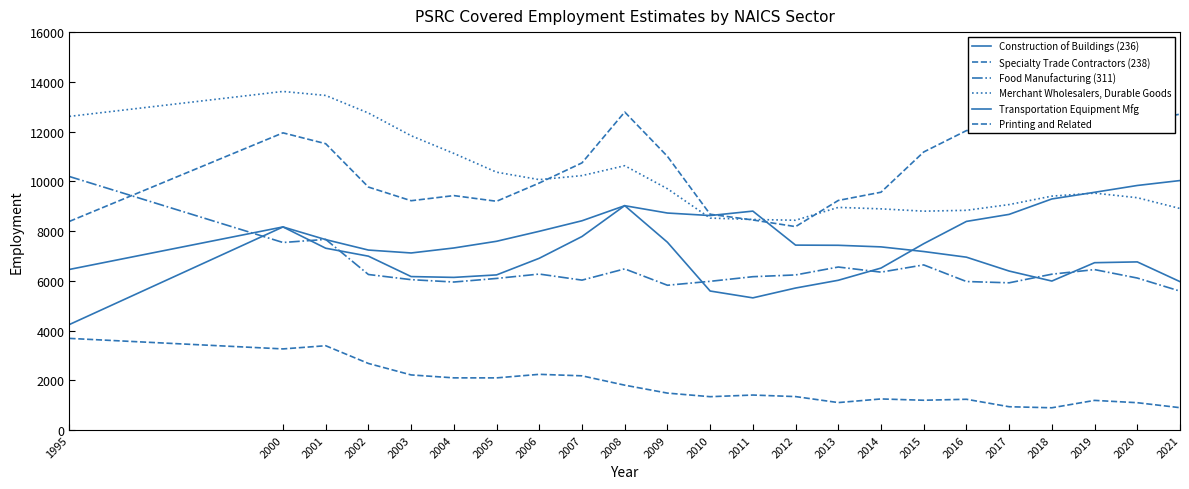

How many lines are shown in the chart?

6